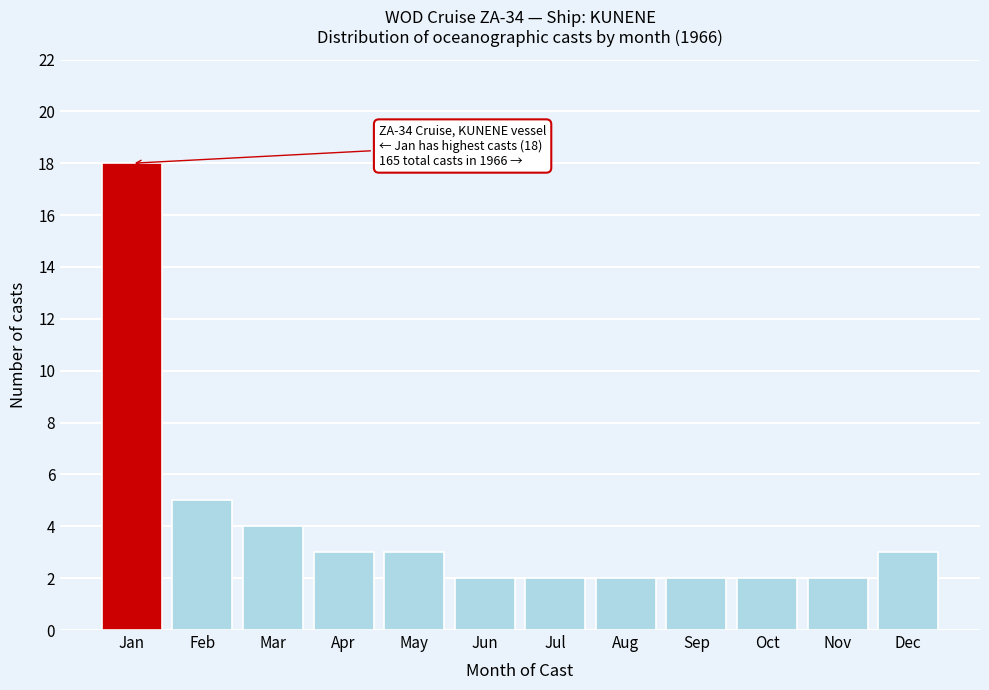

Reading right to left, what are all the values shown in this chart?

Dec=3	Nov=2	Oct=2	Sep=2	Aug=2	Jul=2	Jun=2	May=3	Apr=3	Mar=4	Feb=5	Jan=18